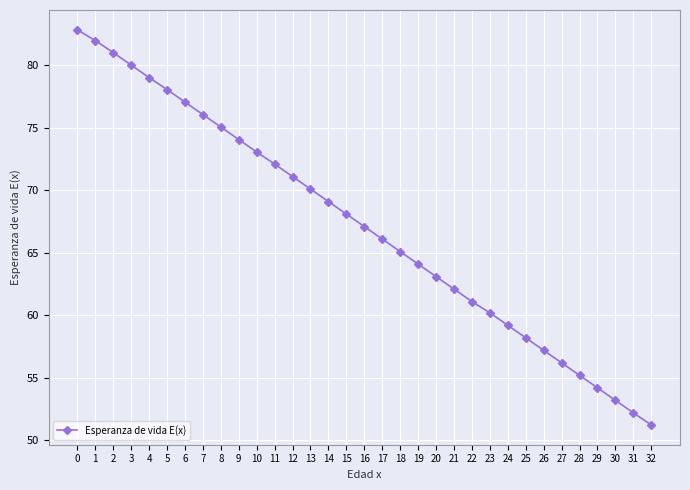

Approximately how many times larger is the value at 26 compared to 24?

1.0